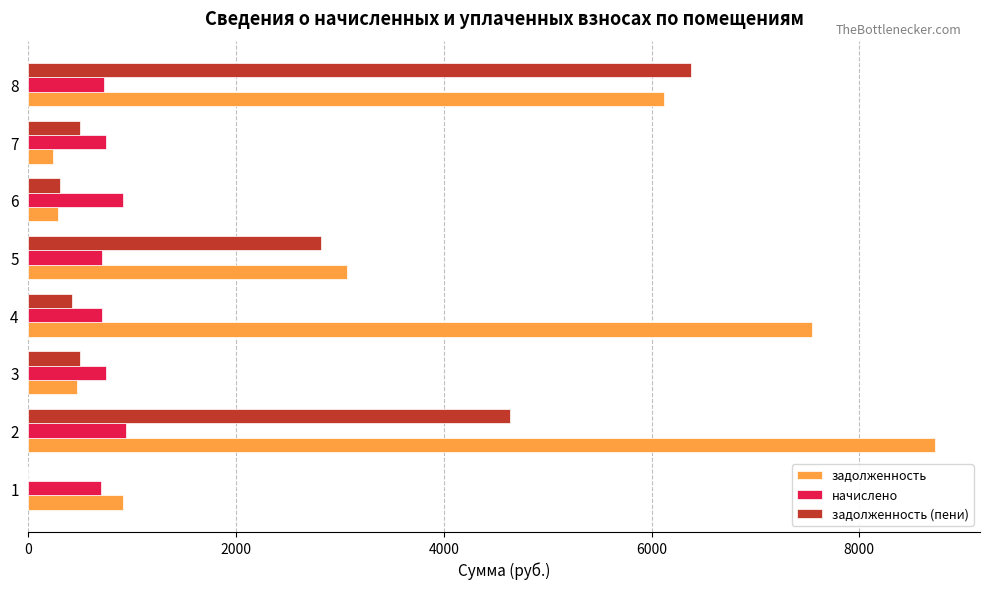

What is the sum of all задолженность (пени) values?

15539.7